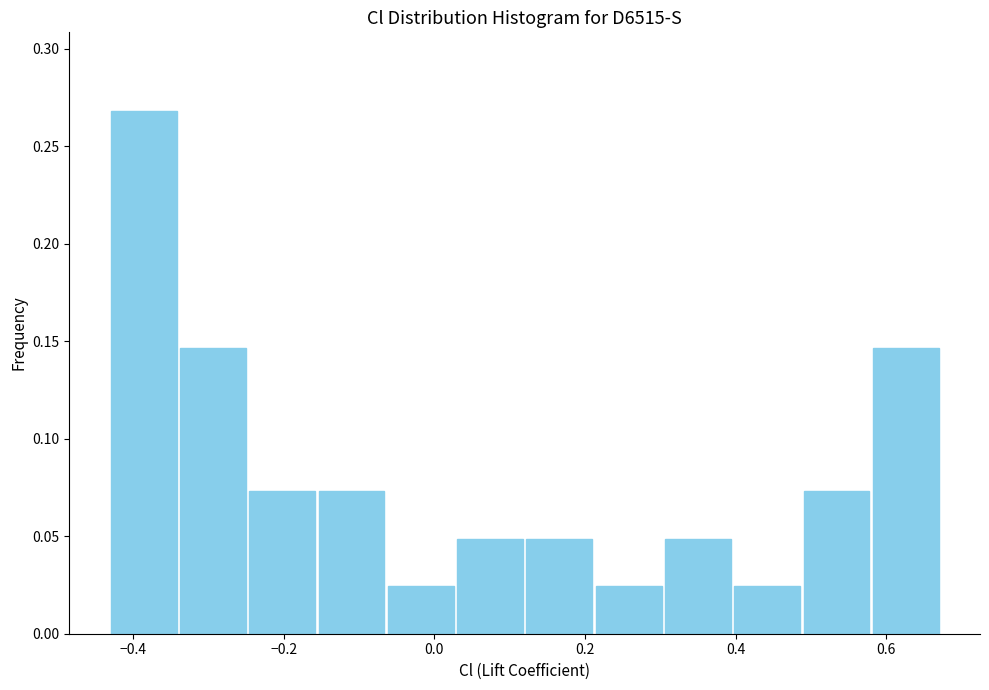

Reading left to right, transcribe this chart: for each bar, give the range it covers on the x-axis and its height. Neither the bar edges nor the heights are printed on the chart, so give them approximately, as read against the axes.

-0.432 to -0.340: 0.270
-0.340 to -0.248: 0.145
-0.248 to -0.156: 0.075
-0.156 to -0.064: 0.075
-0.064 to 0.028: 0.025
0.028 to 0.120: 0.050
0.120 to 0.212: 0.050
0.212 to 0.304: 0.025
0.304 to 0.396: 0.050
0.396 to 0.488: 0.025
0.488 to 0.580: 0.075
0.580 to 0.672: 0.145